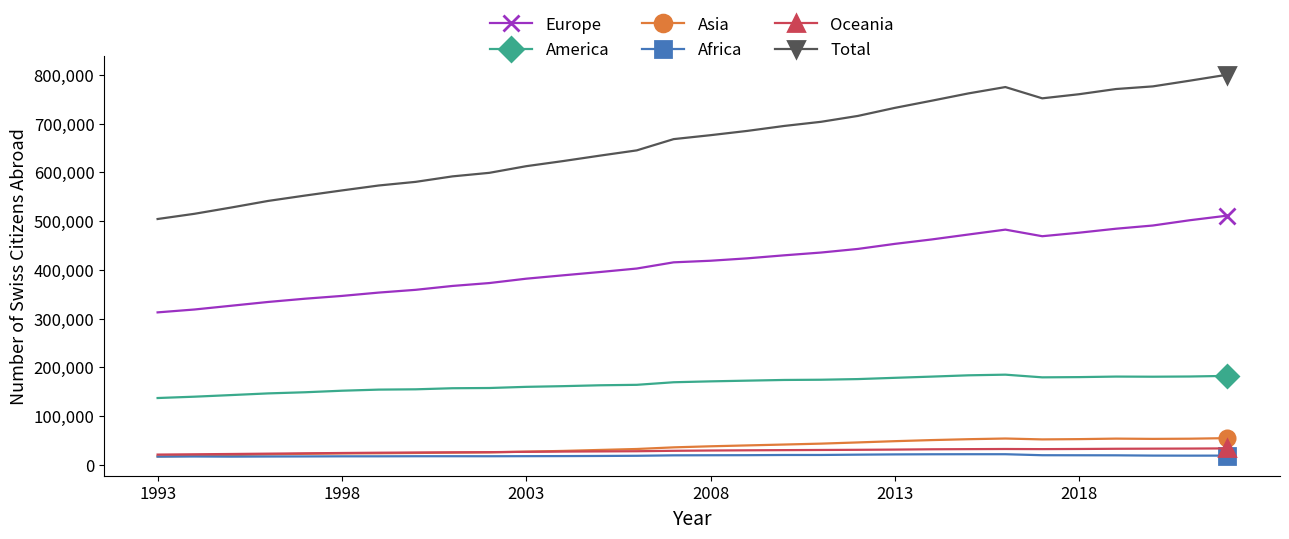

Which series has the widest spread of values?

Total